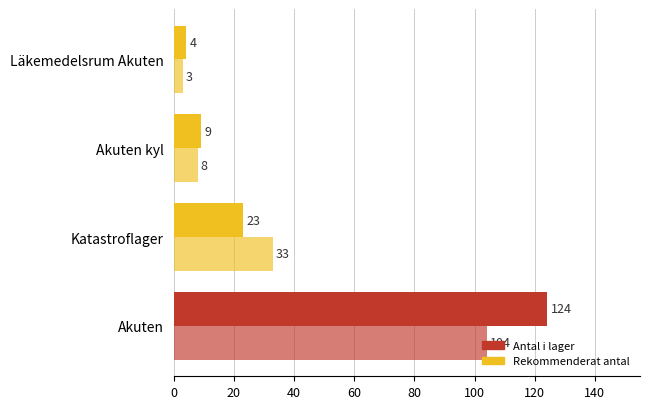

How many values in the Rekommenderat antal series are below 33?

2